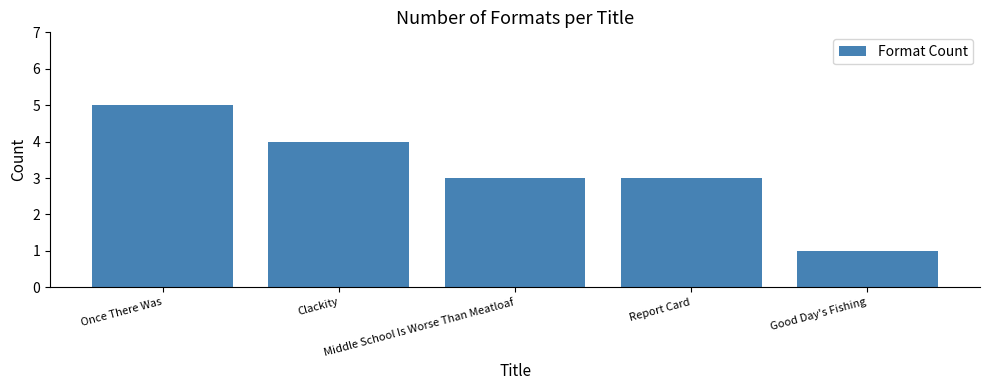

The value at Report Card is 3. True or false?

True